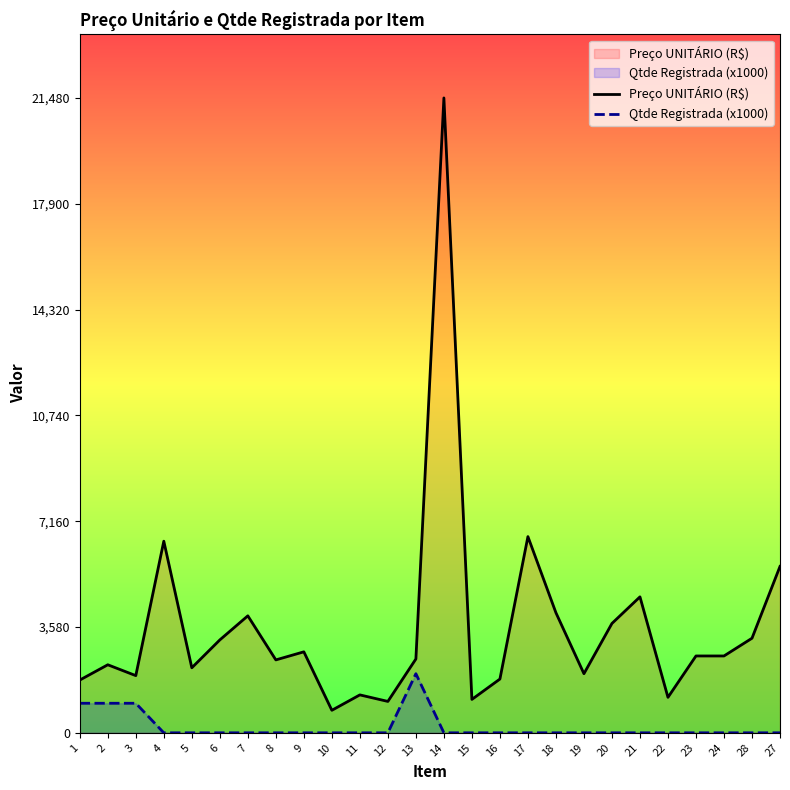

In Preço UNITÁRIO (R$), how many points are higher than both neighbors (excluding endpoints)?

8